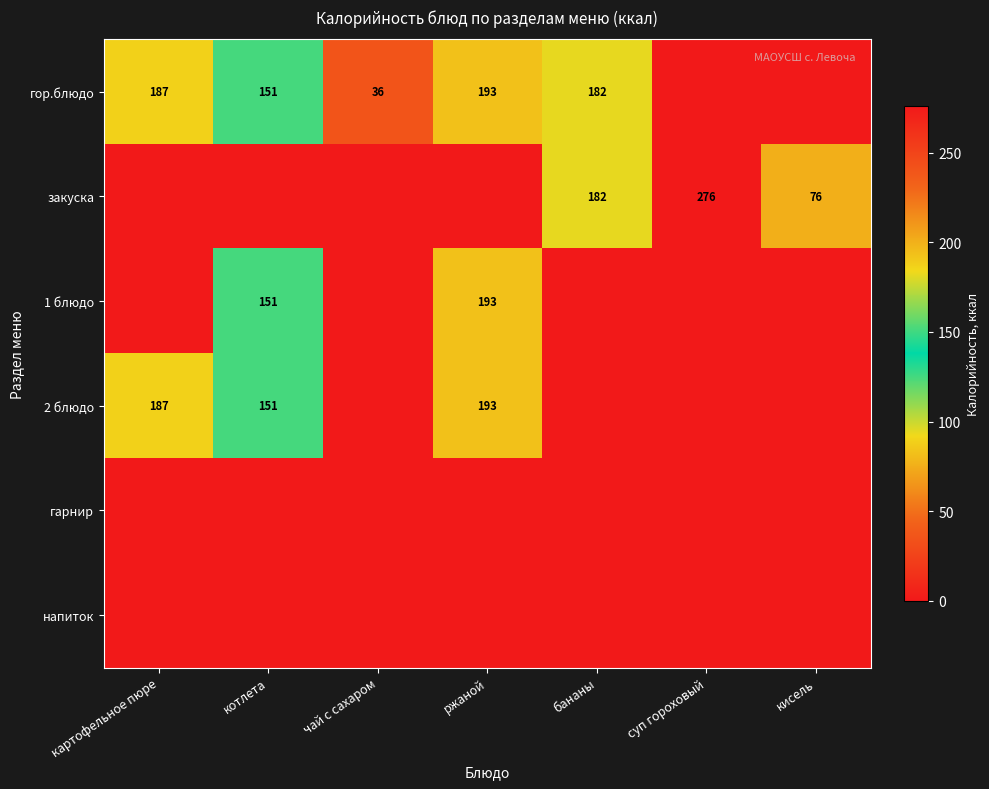

What is the total value across all series at картофельное пюре?

374